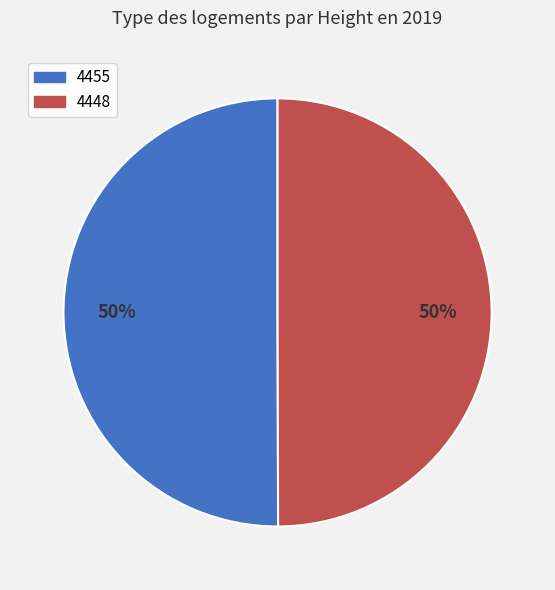

Combined, do 4448 and 4455 account for over 50%?

Yes